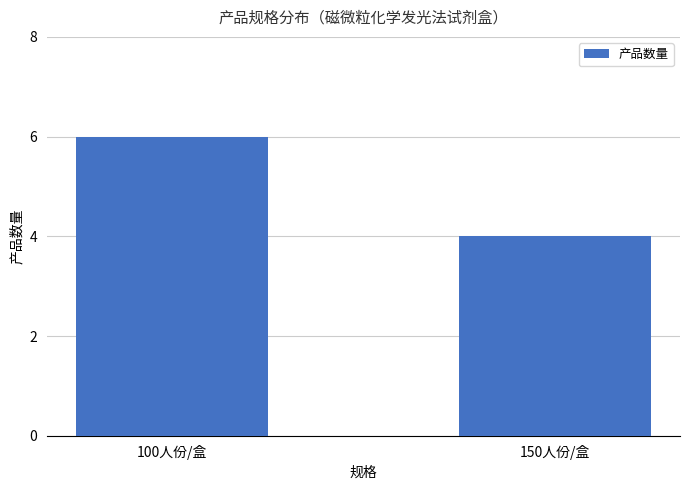

What is the sum of all values?

10